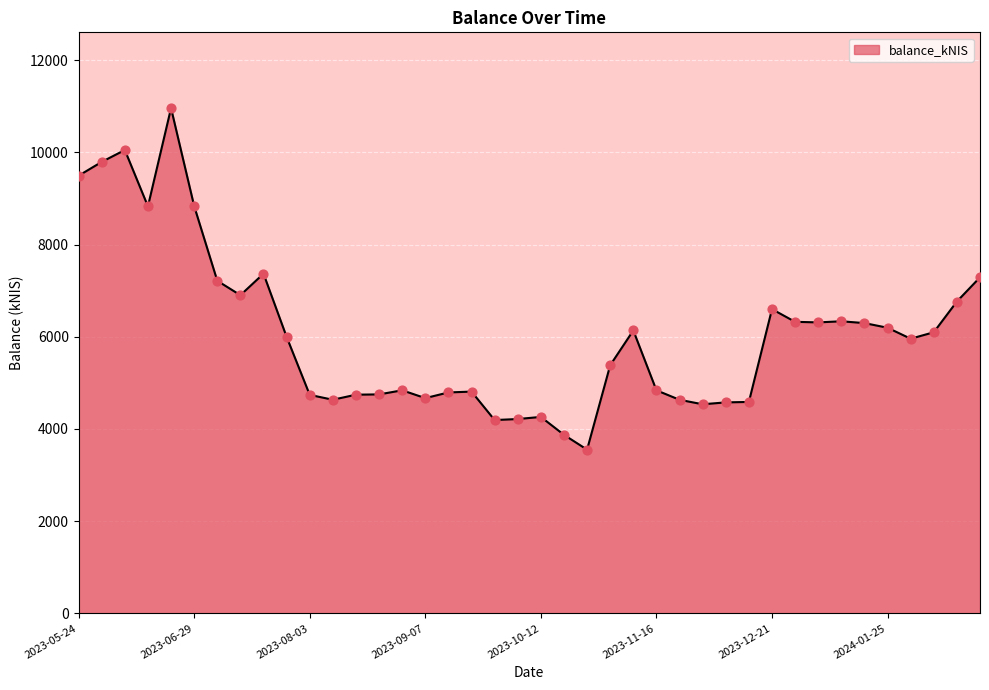

What is the maximum value shown in the chart?

10959.4